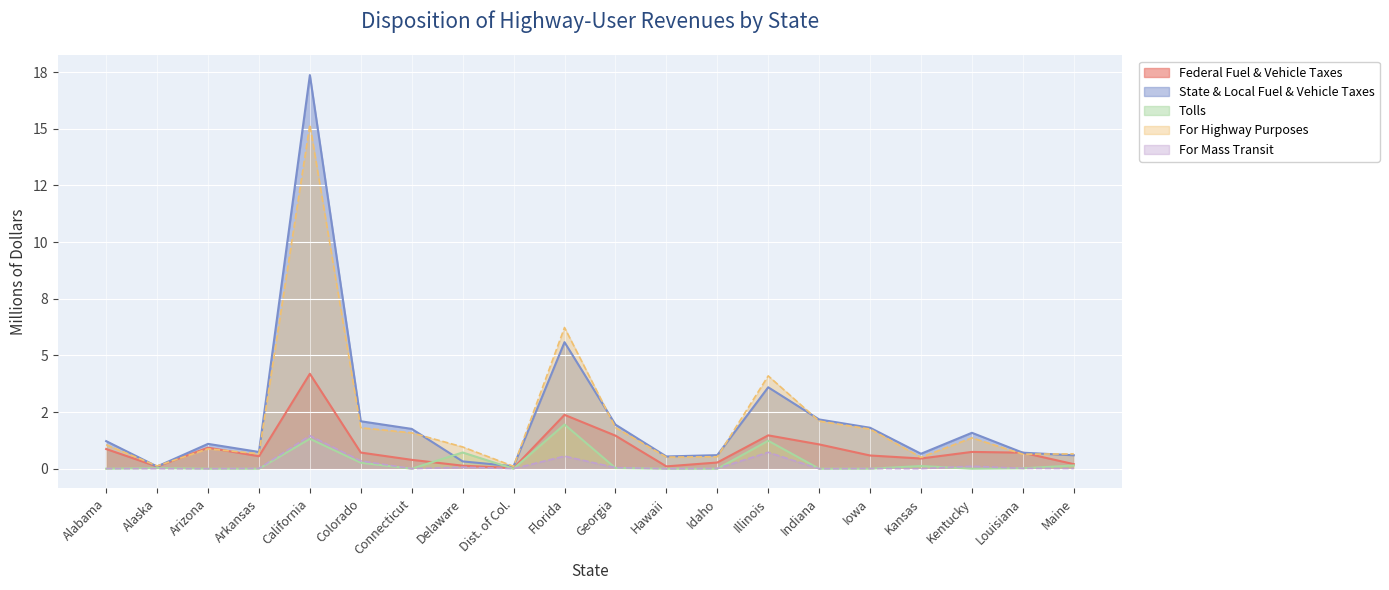

How many categories are shown in the chart?

20